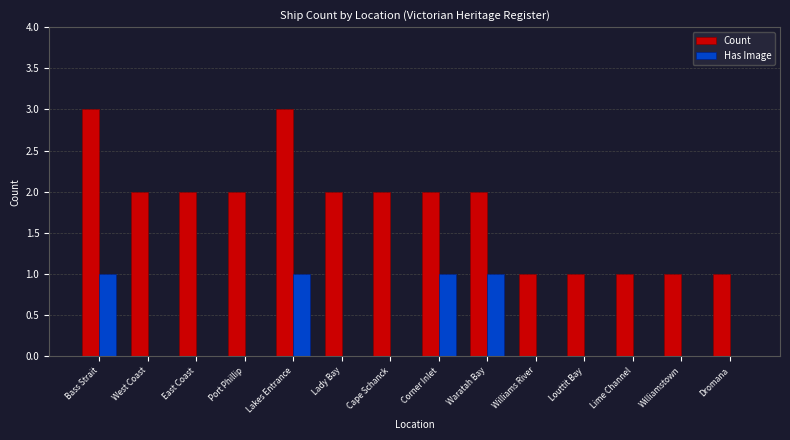

How many groups of bars are there?

14